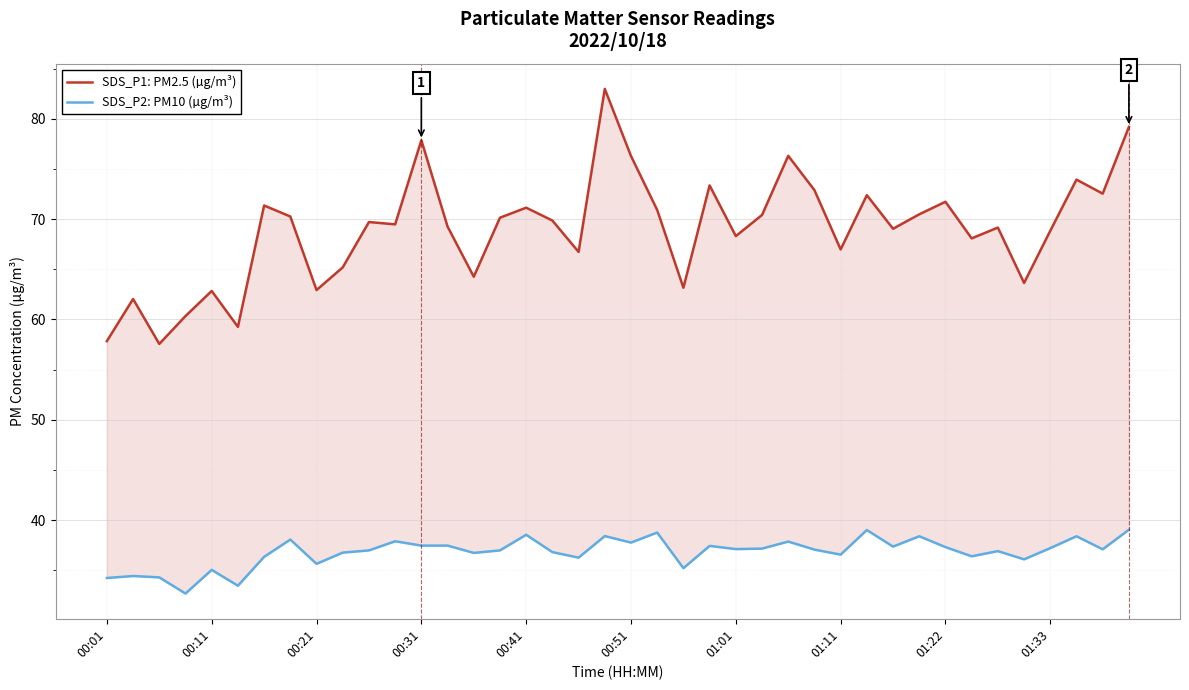

What is the value of the SDS_P2: PM10 (µg/m³) point at the 4th from the left?

32.7